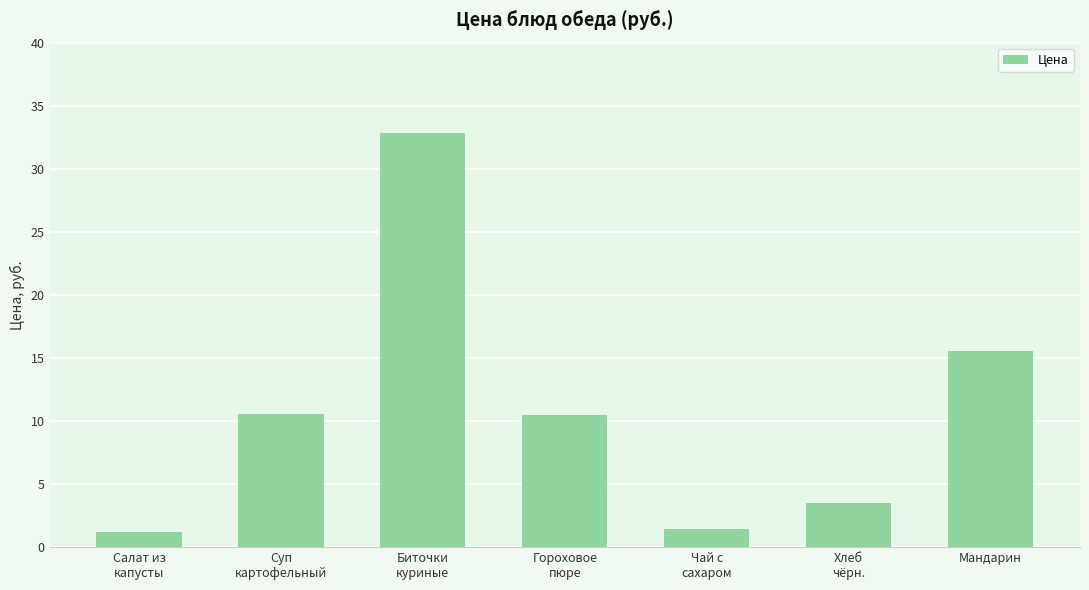

Are the bars horizontal?

No